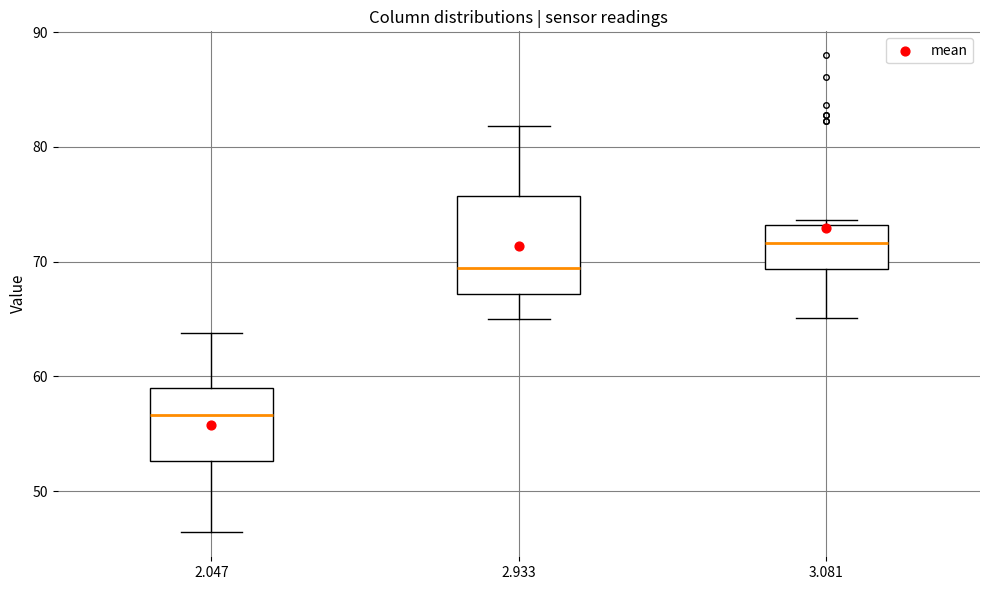

Reading left to right, transcribe this box plot: for each box, give where its median line is, the range the box spans, and where its two whiskers end, as read against the y-axis. The values are not printed on the chart, so give them approximately, as read against the axis.

2.047: median 57, box 53 to 59, whiskers 46 to 64
2.933: median 69, box 67 to 76, whiskers 65 to 82
3.081: median 72, box 69 to 73, whiskers 65 to 74